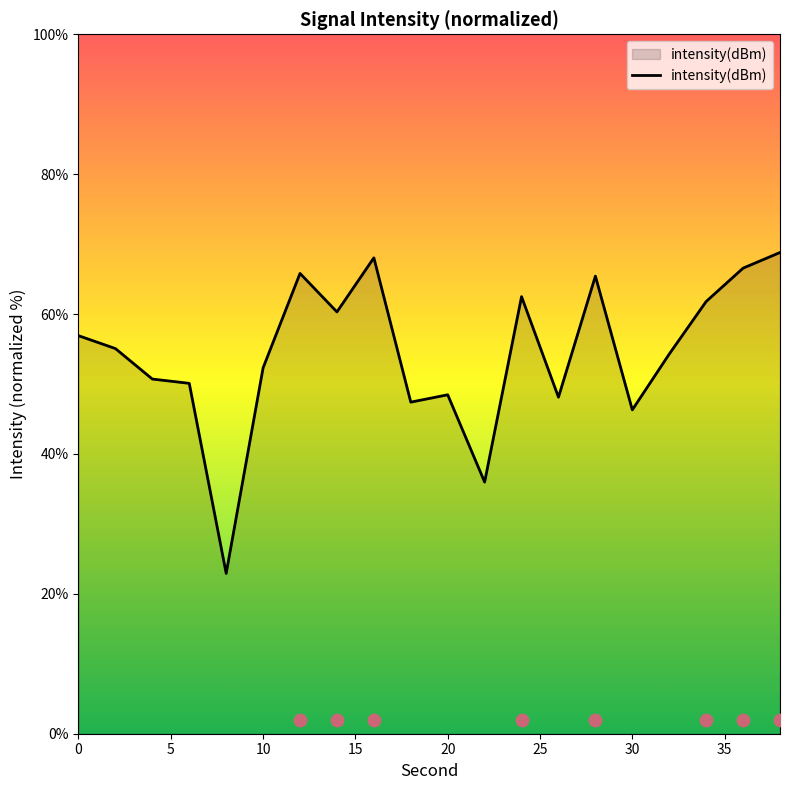

Which has a higher value, 2 or 32?

2